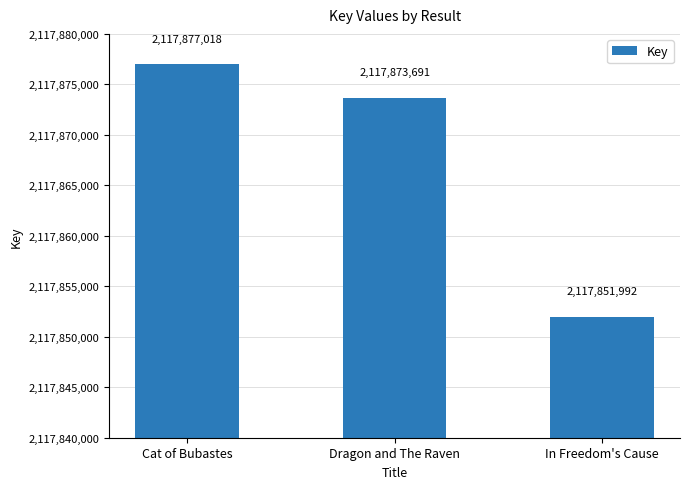

What is the greatest value displayed?

2117877018